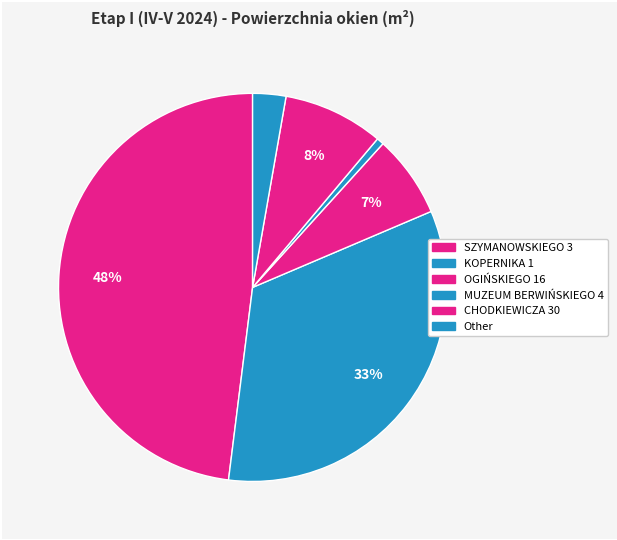

Combined, what portion of the pie is OGIŃSKIEGO 16 and Other?

9.6%